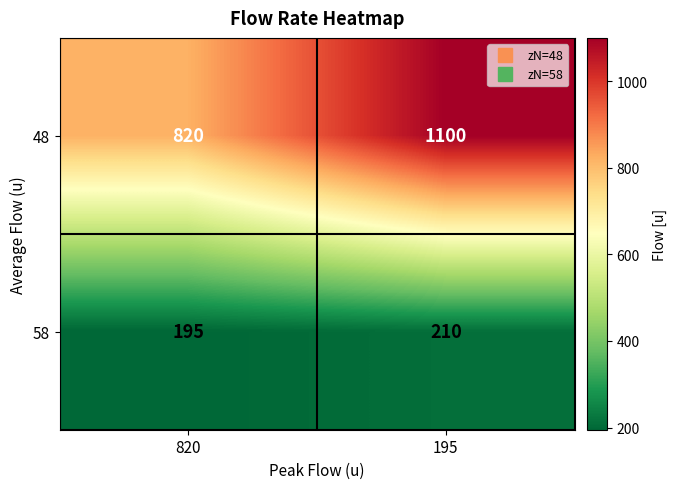

Rank the series by their maximum value, from lowest to highest.

58, 48